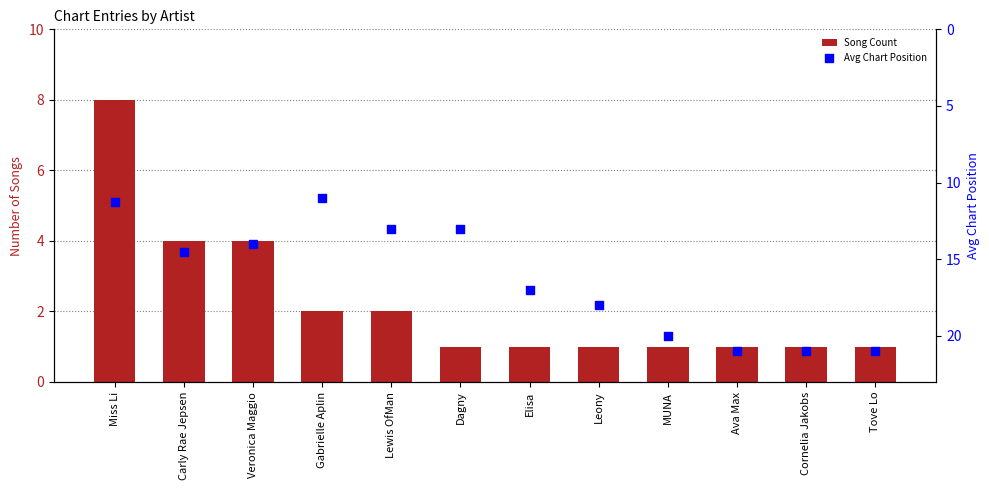

What is the total value across all series at Gabrielle Aplin?

13.0